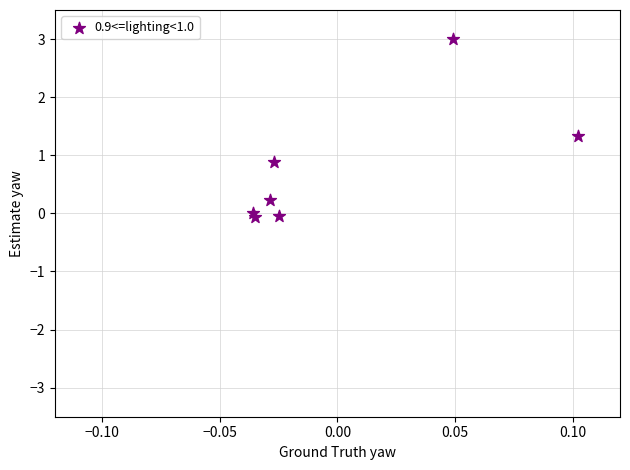

What Y value in the scatter plot is closest to 1?

0.9